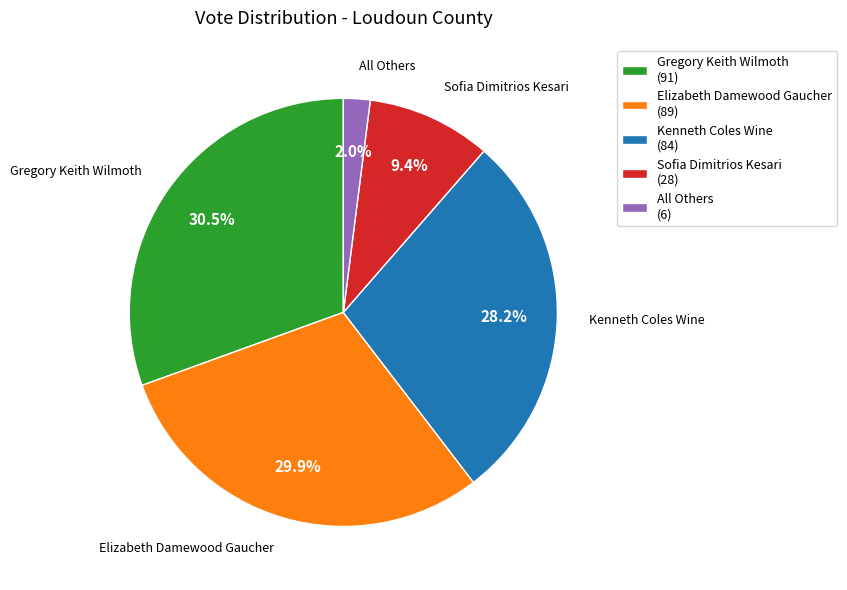

Which slice is the largest?

Gregory Keith Wilmoth